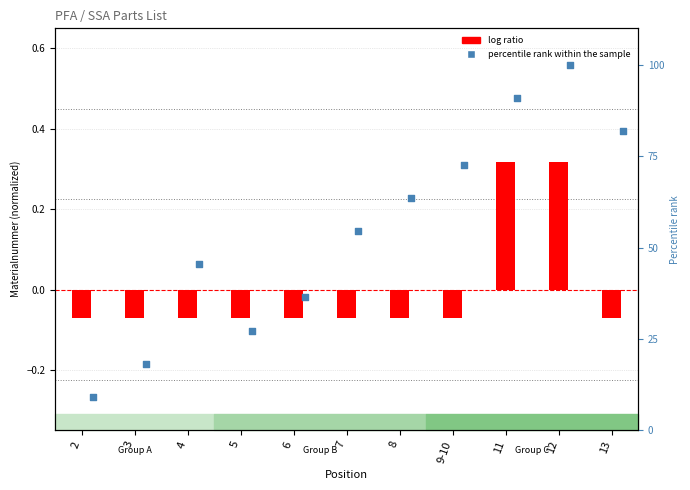

At how many categories does at least one series exceed 4?

11